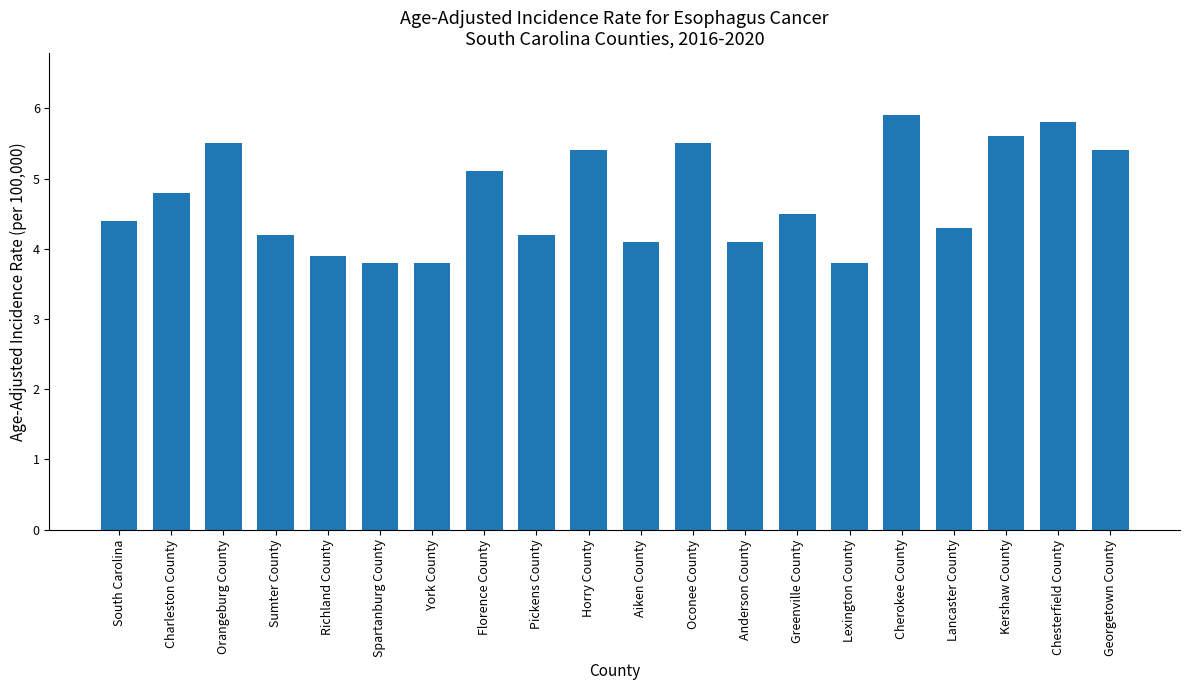

Reading left to right, what are all the values shown in this chart?

4.4	4.8	5.5	4.2	3.9	3.8	3.8	5.1	4.2	5.4	4.1	5.5	4.1	4.5	3.8	5.9	4.3	5.6	5.8	5.4